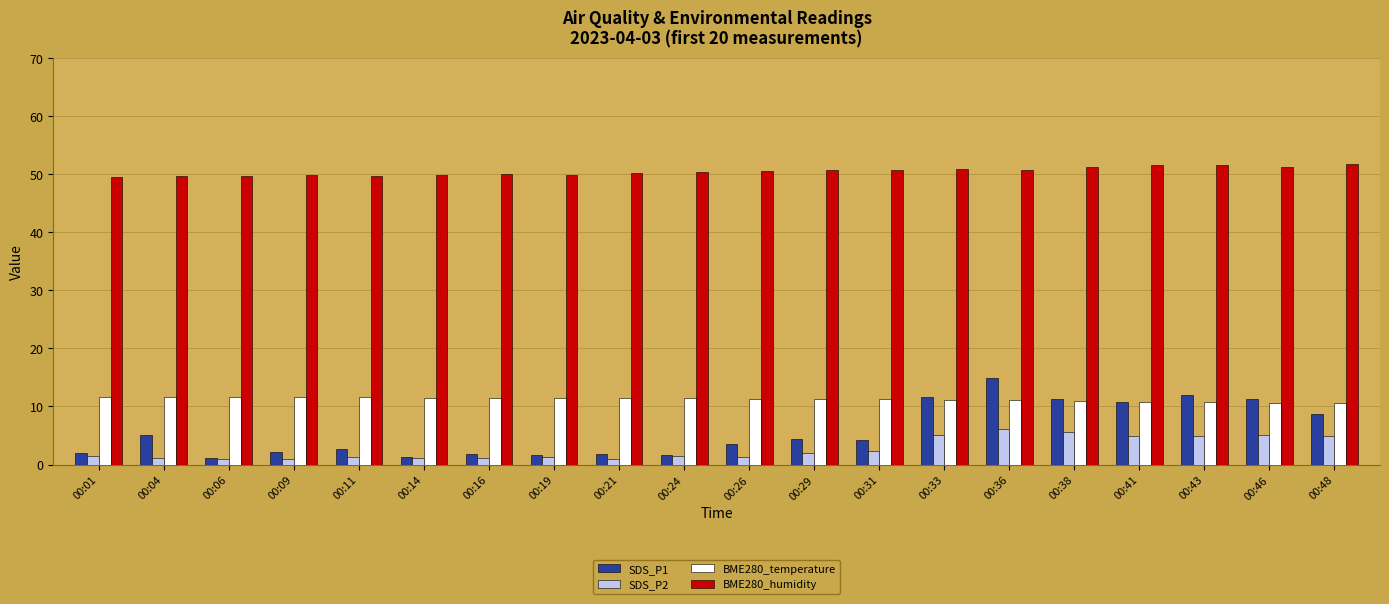

How many bars are there in total?

80